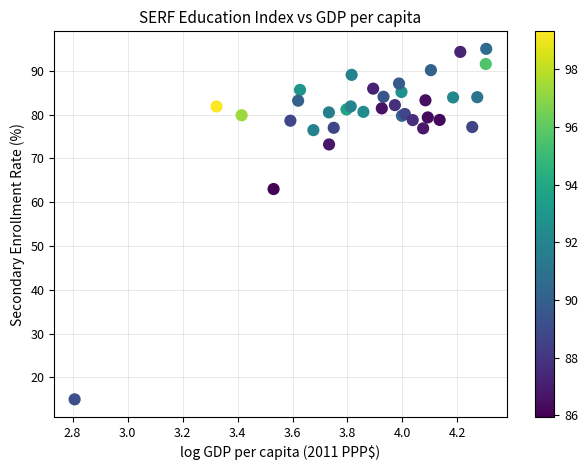

What Y value in the scatter plot is closest to 54?

63.0